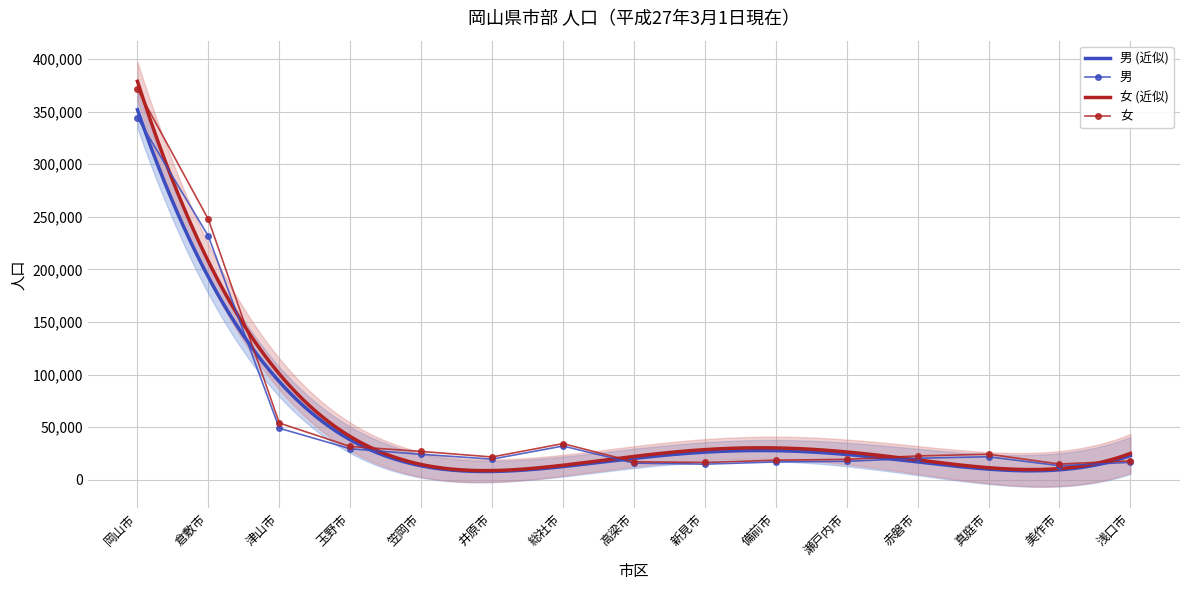

True or false: 男 and 女 intersect in this chart.

False